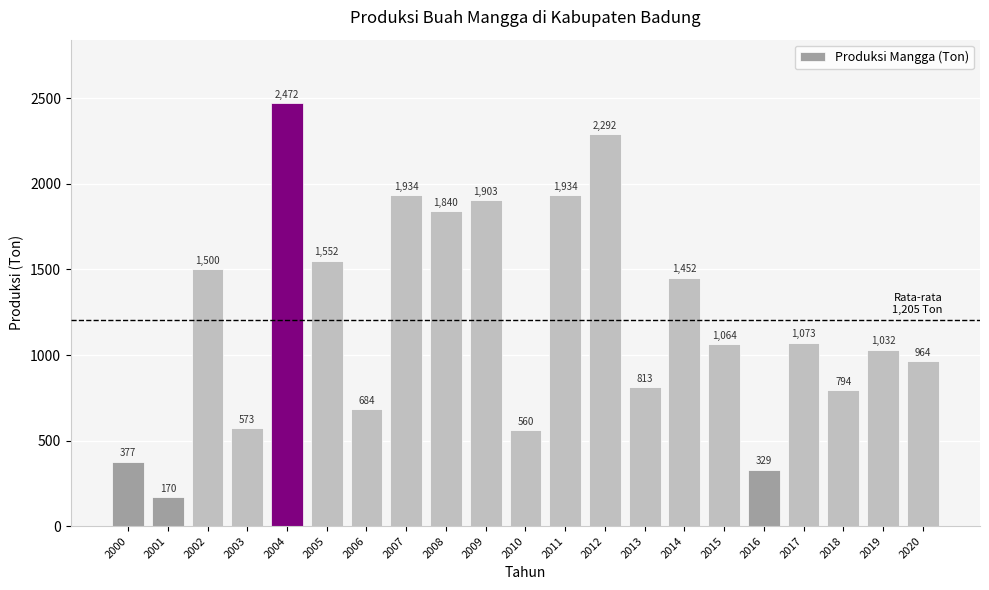

Reading left to right, what are all the values shown in this chart?

2000=377	2001=170	2002=1500	2003=573	2004=2472	2005=1552	2006=684	2007=1934	2008=1840	2009=1903	2010=560	2011=1934	2012=2292	2013=813	2014=1452	2015=1064	2016=329	2017=1073	2018=794	2019=1032	2020=964